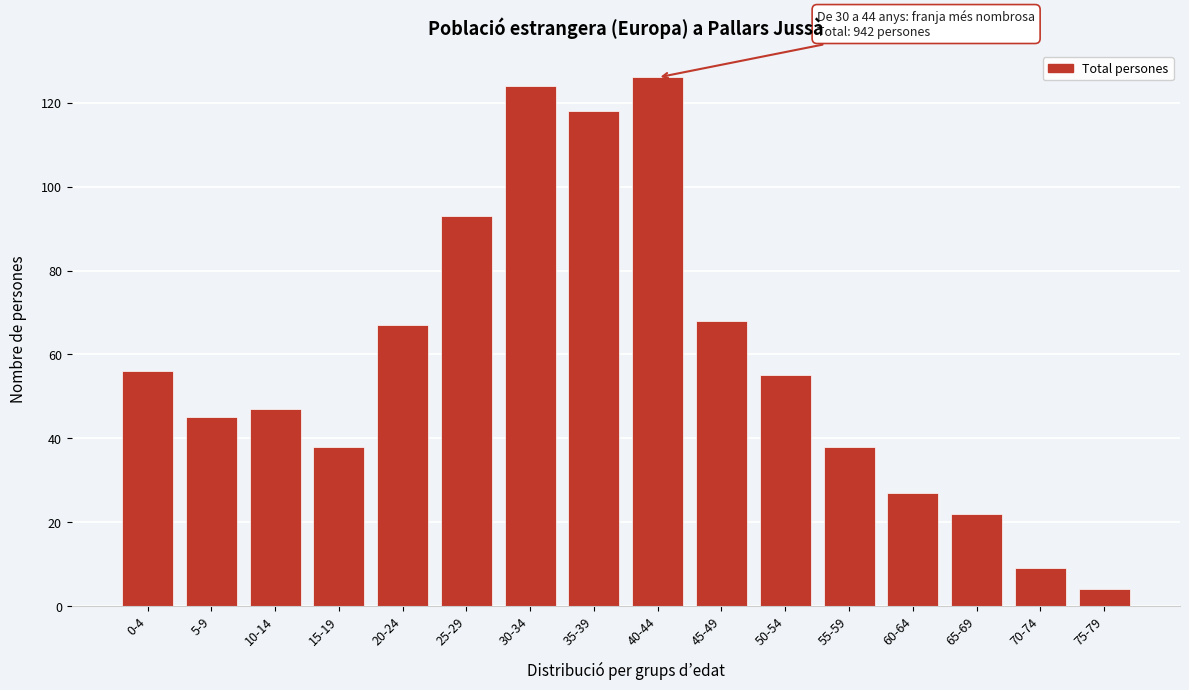

Reading left to right, extract all data points from this chart.

56	45	47	38	67	93	124	118	126	68	55	38	27	22	9	4